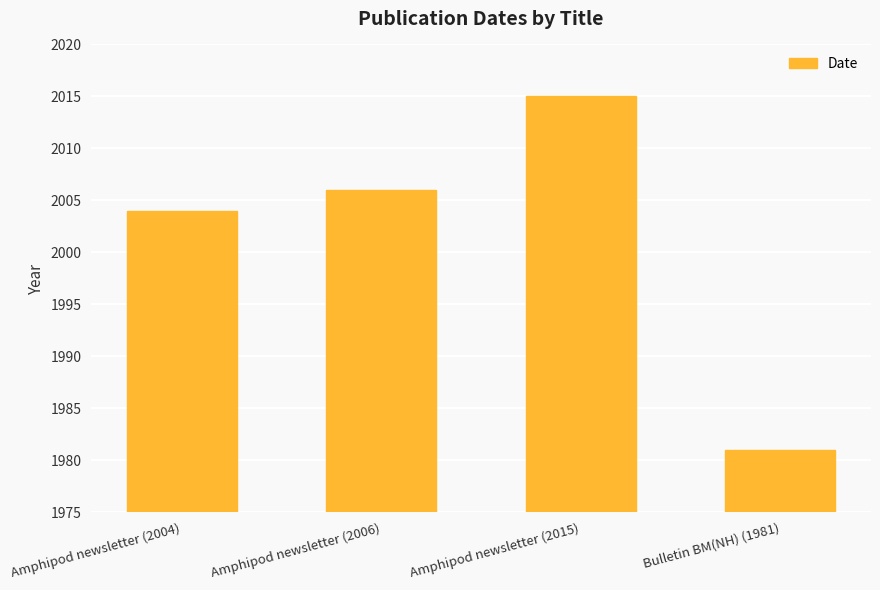

Does the chart contain stacked bars?

No